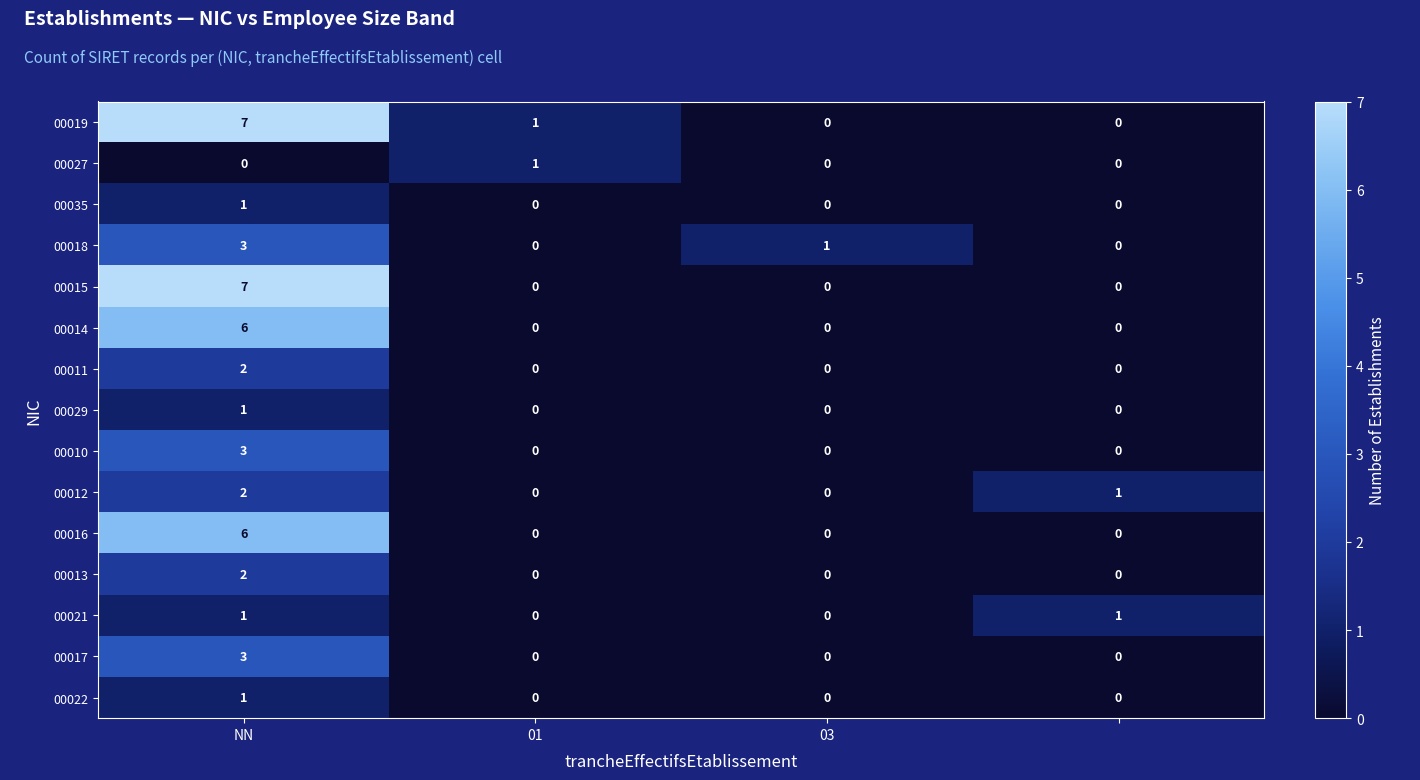

What is the greatest value displayed?

7